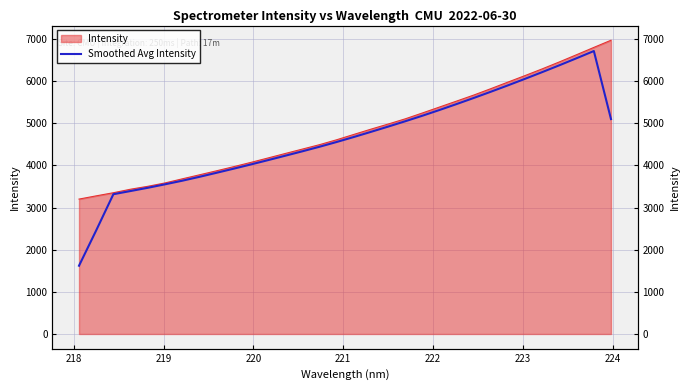

The chart shows a value of 5584.0 at 221. True or false?

False